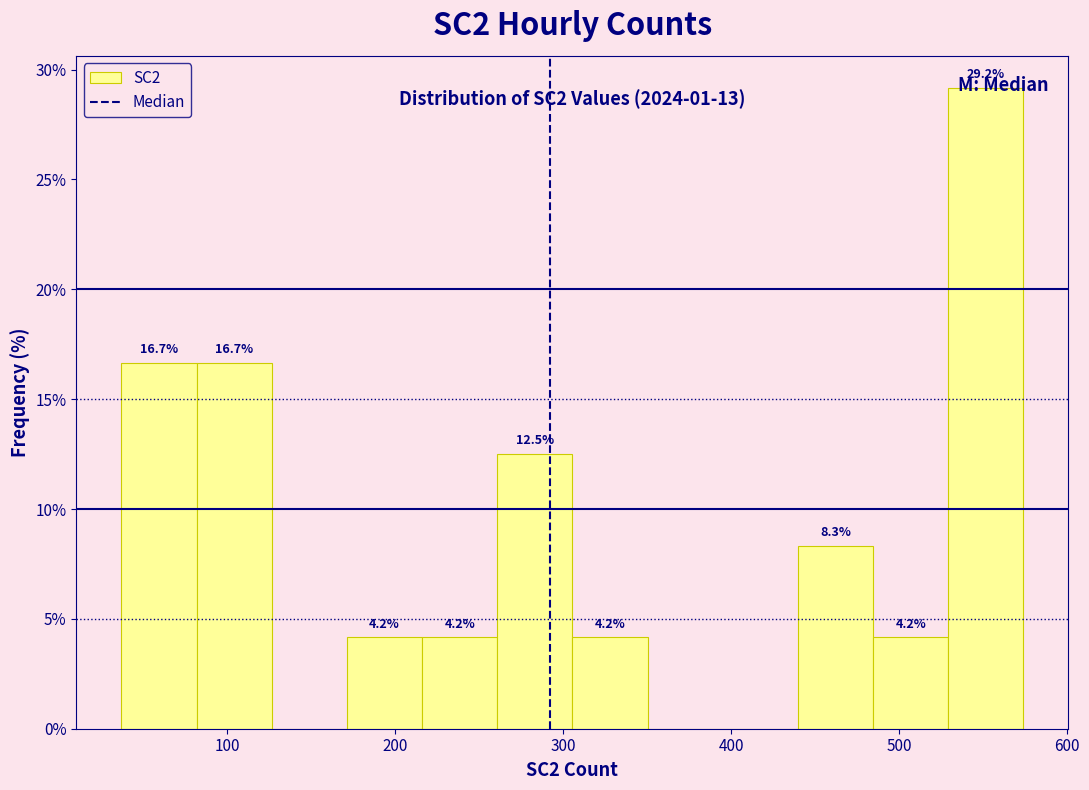

Over which range of the x-axis is the bar tallest?

530 to 570